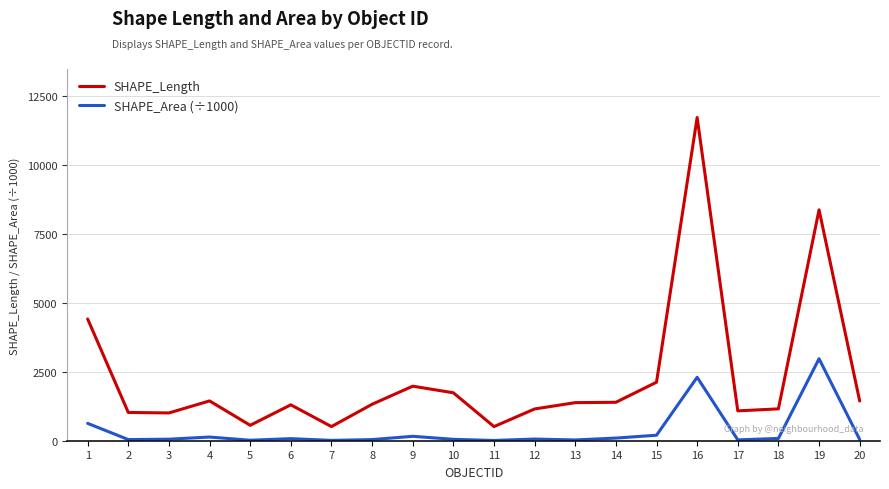

True or false: SHAPE_Area (÷1000) and SHAPE_Length cross at least once.

False